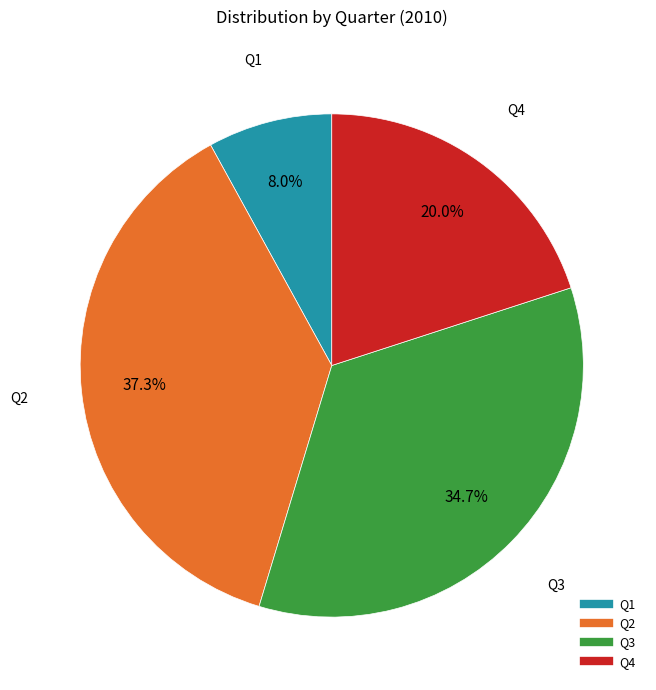

Which category has the smallest portion of the pie?

Q1